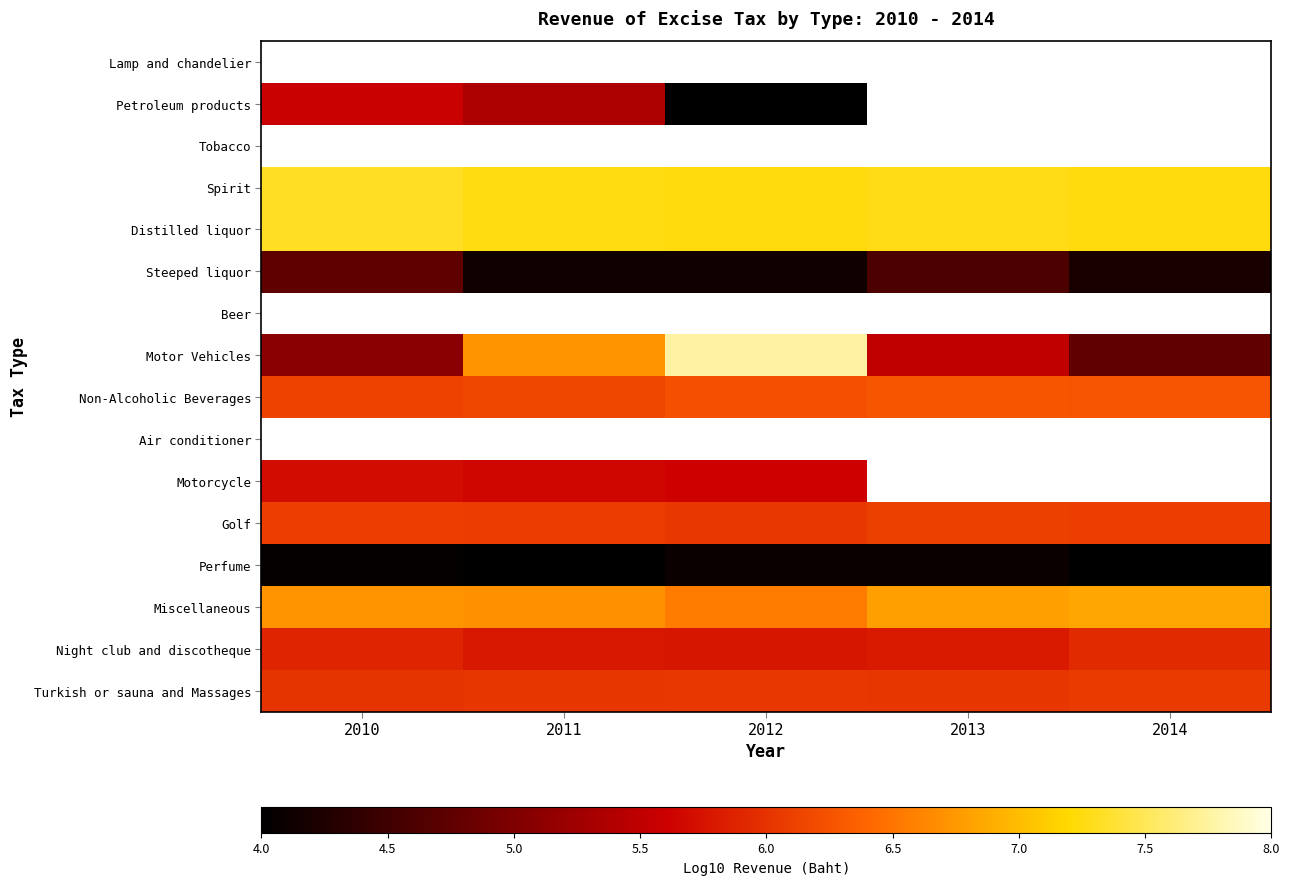

At which label does Motorcycle reach its peak?

2010